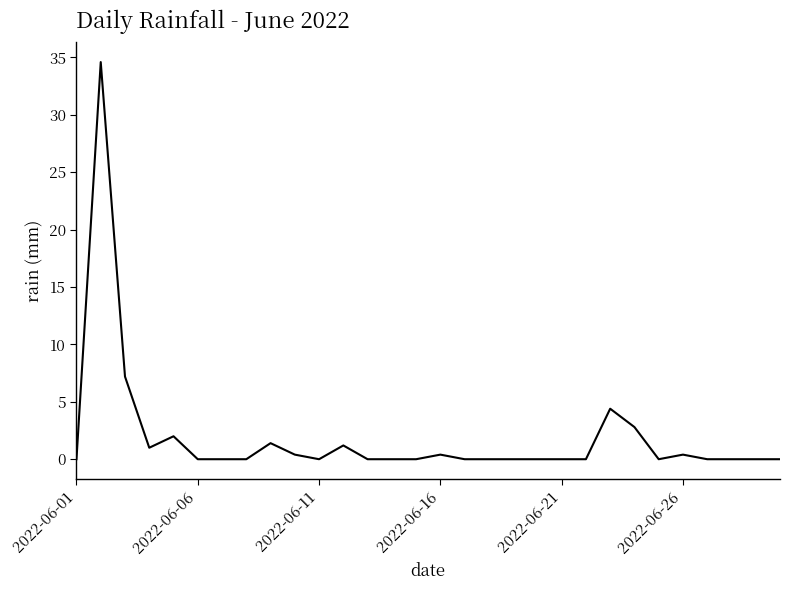

What is the difference between the maximum and minimum values?

34.6